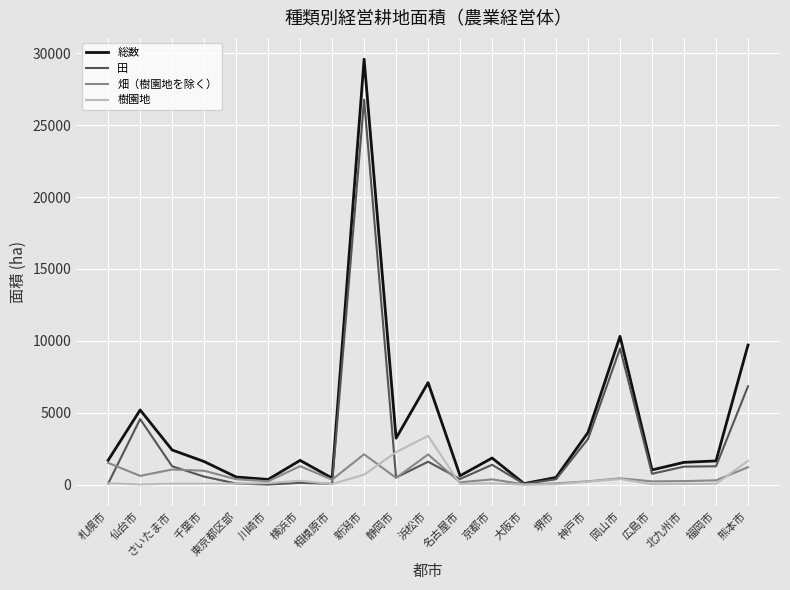

At which category is the sum across all series the highest?

新潟市